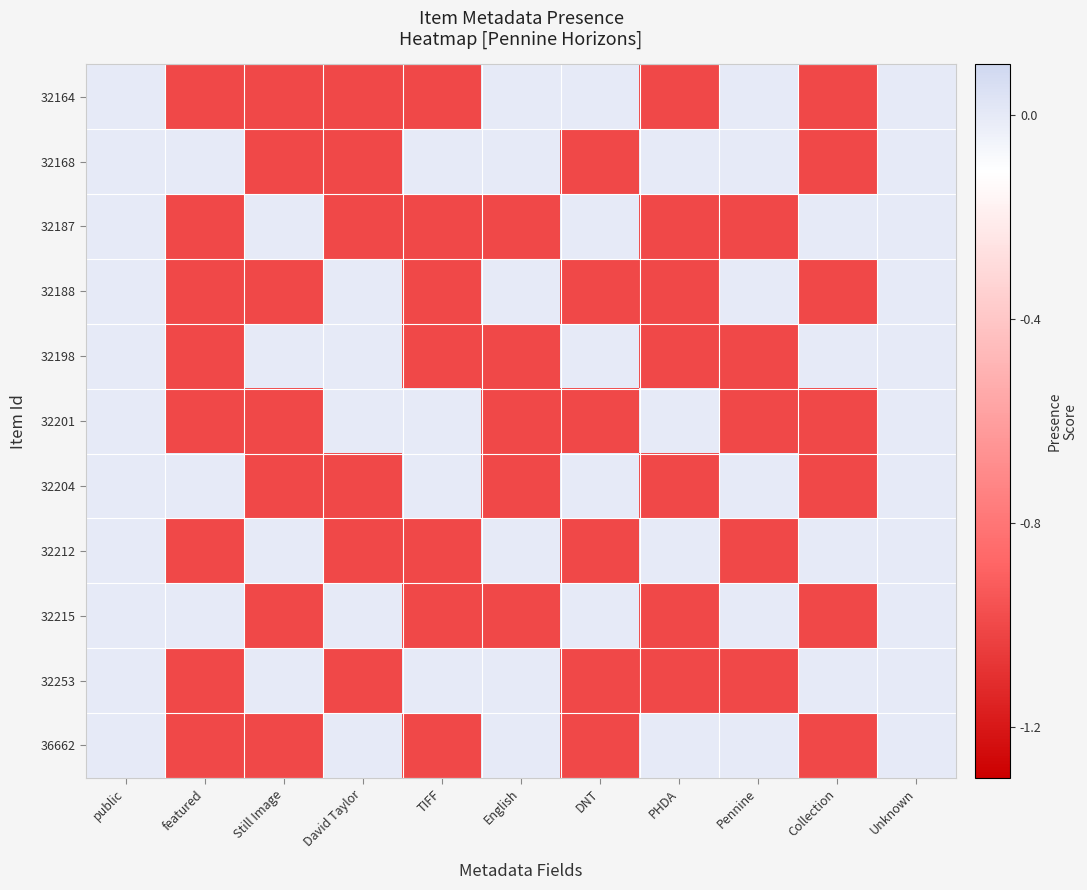

At Still Image, list the series in order from largest to smallest.

32187, 32198, 32212, 32253, 32164, 32168, 32188, 32201, 32204, 32215, 36662